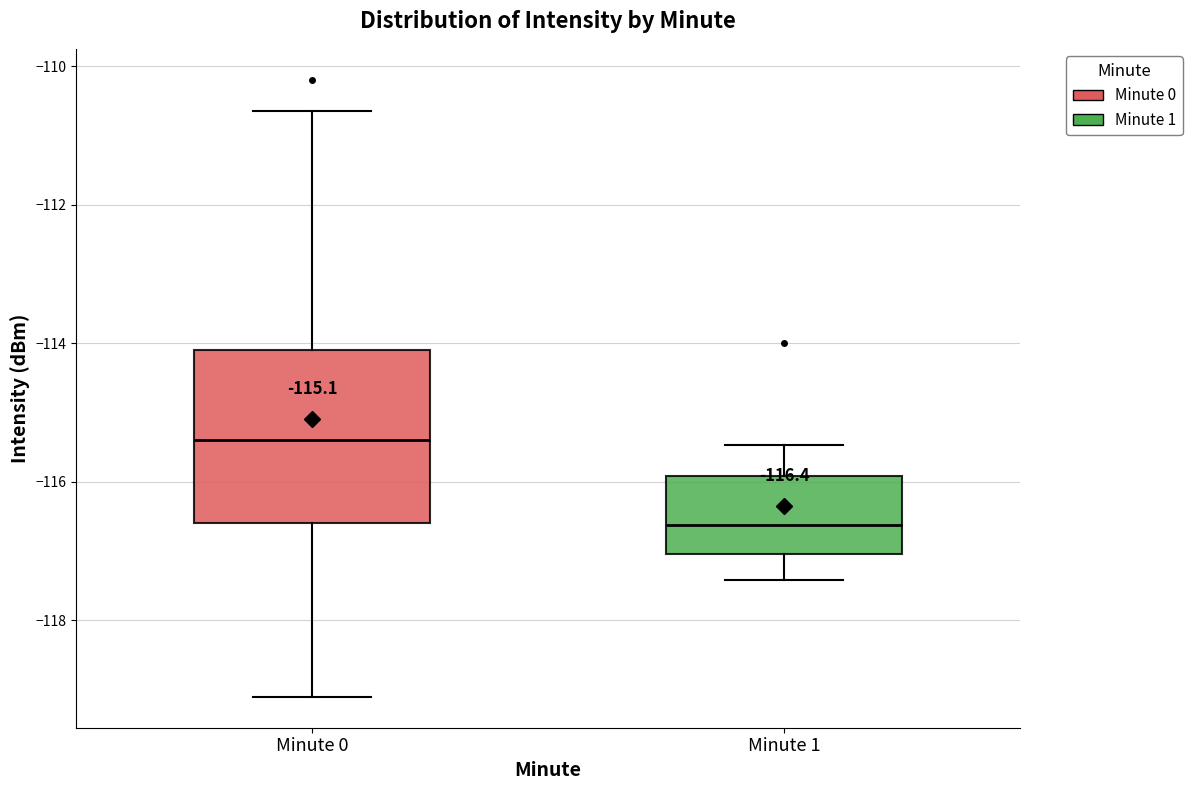

Which box has the lowest median line?

Minute 1